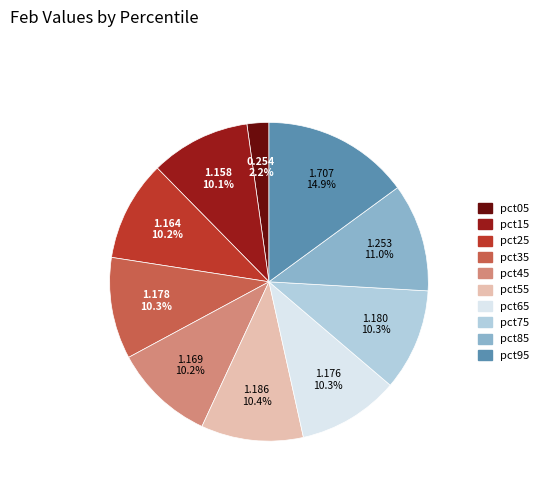

How many slices are in this pie chart?

10